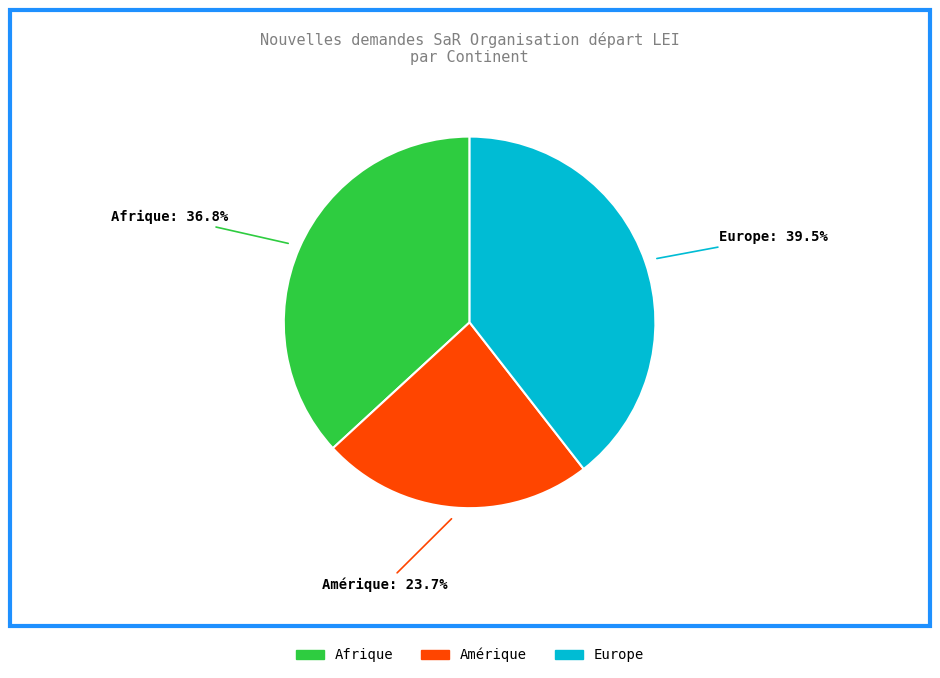

Rank the categories by value from lowest to highest.

Amérique, Afrique, Europe